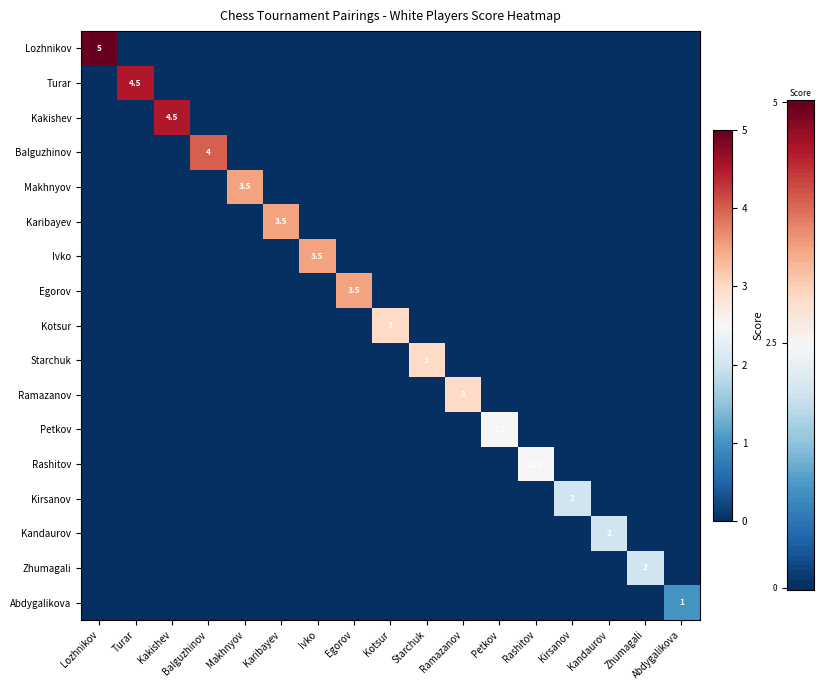

What is the average value of the Zhumagali series?

0.1